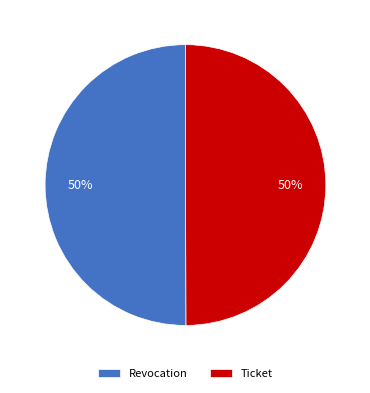

To the nearest percent, what is the combined percentage of Revocation and Ticket?

100%